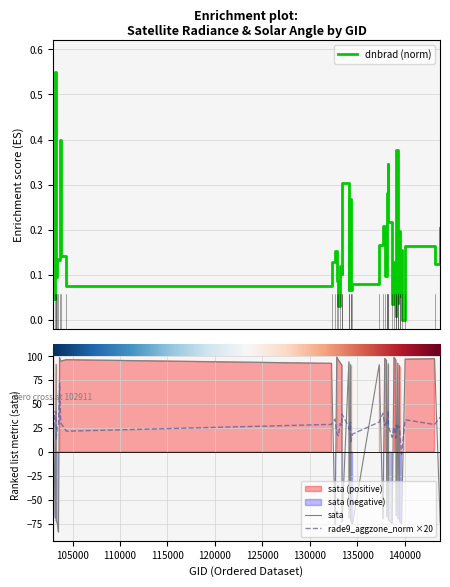

Is it true that sata equals 170.3 at 11?

False